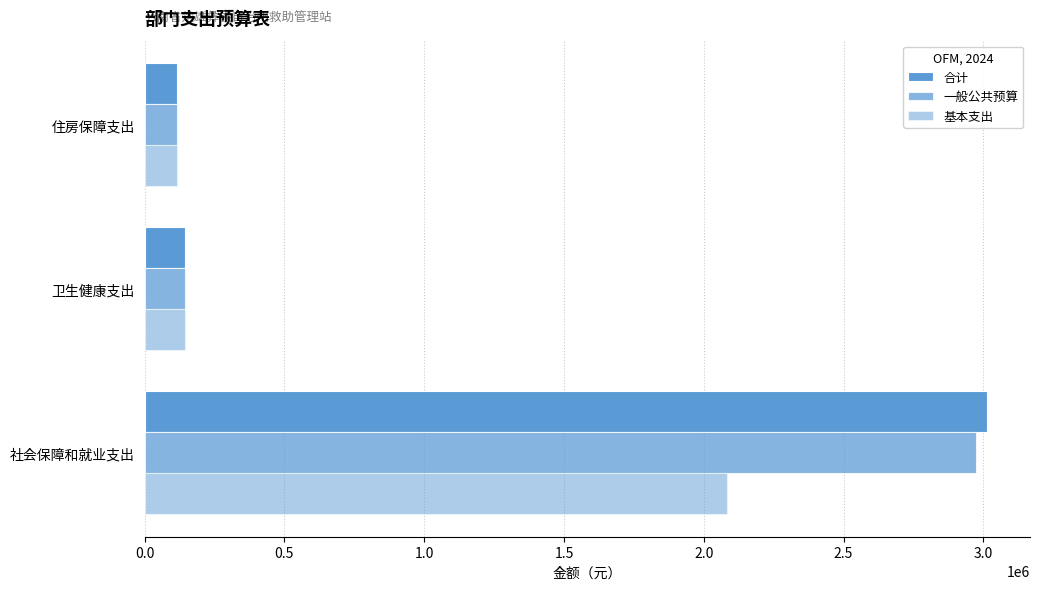

Reading left to right, transcribe all the data shown in this chart.

合计: 3014271.5	144118.5	117665.0
一般公共预算: 2974271.5	144118.5	117665.0
基本支出: 2082271.5	144118.5	117665.0